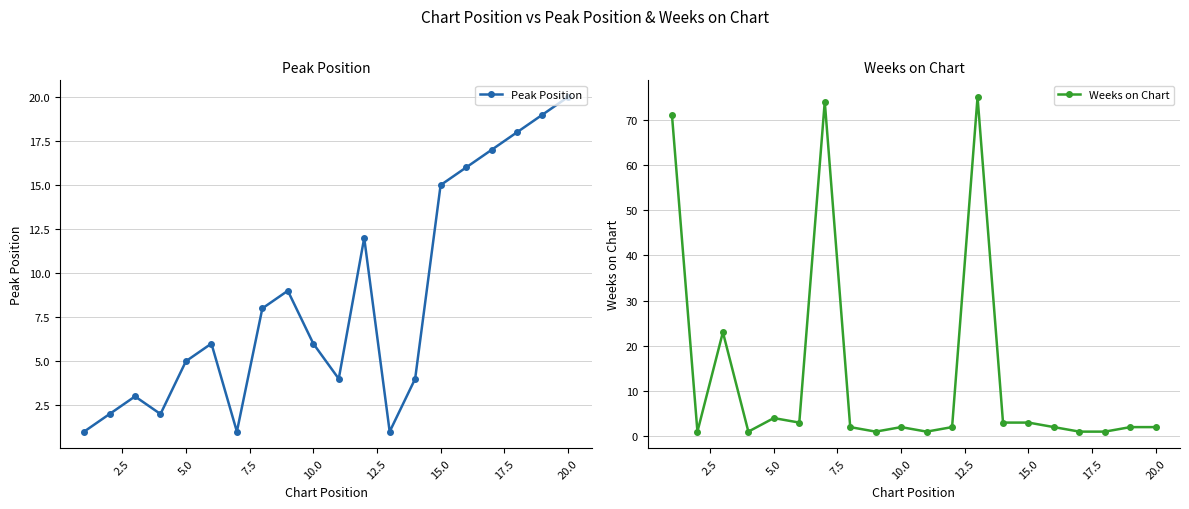

True or false: Peak Position has a value of 5 at 5.0.

True